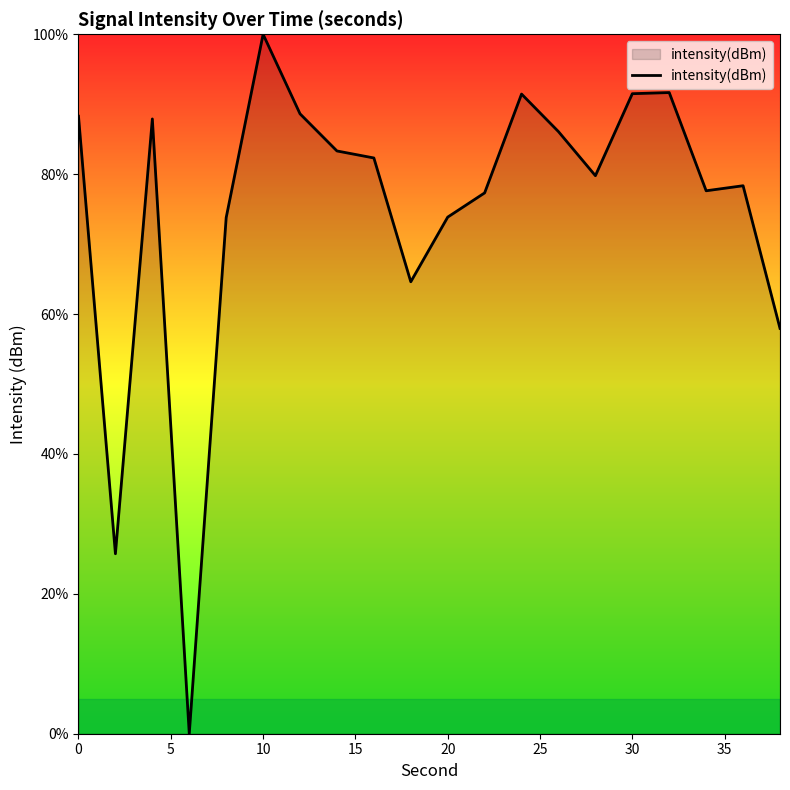

What is the difference between the maximum and minimum values?

100.0